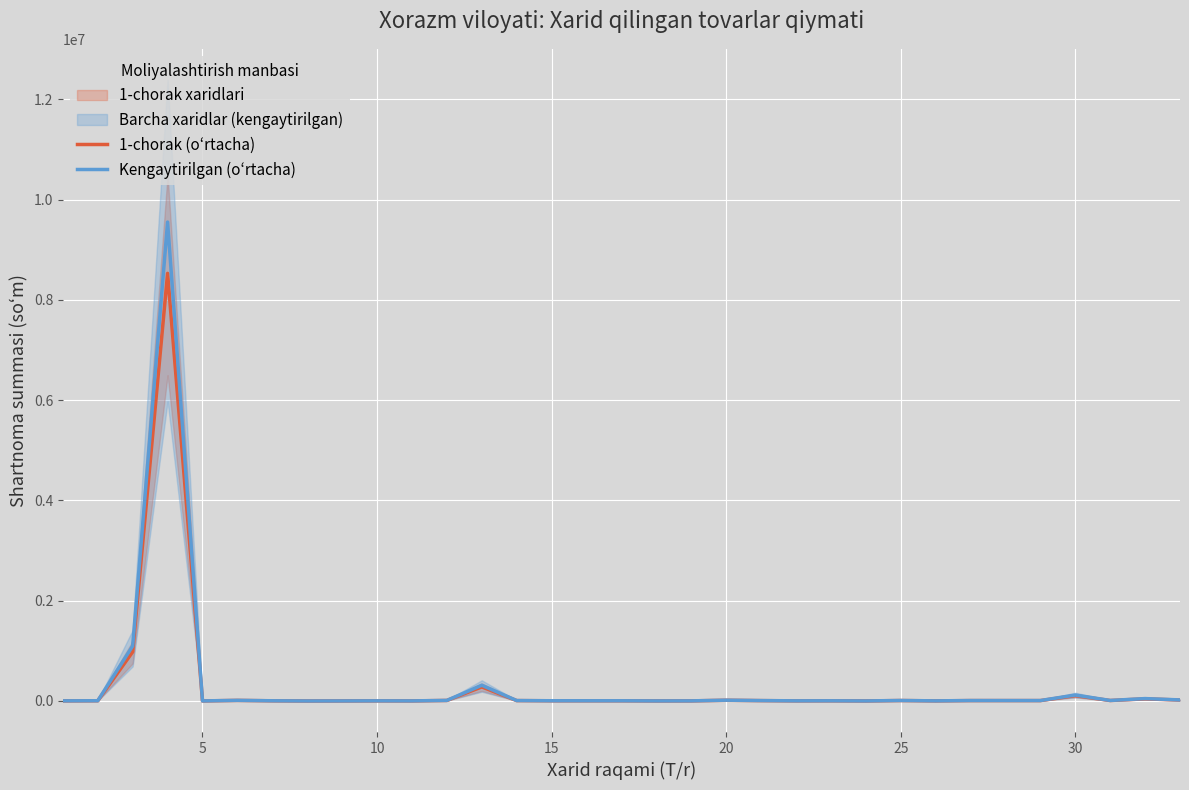

What is the maximum value shown in the chart?

9553600.0